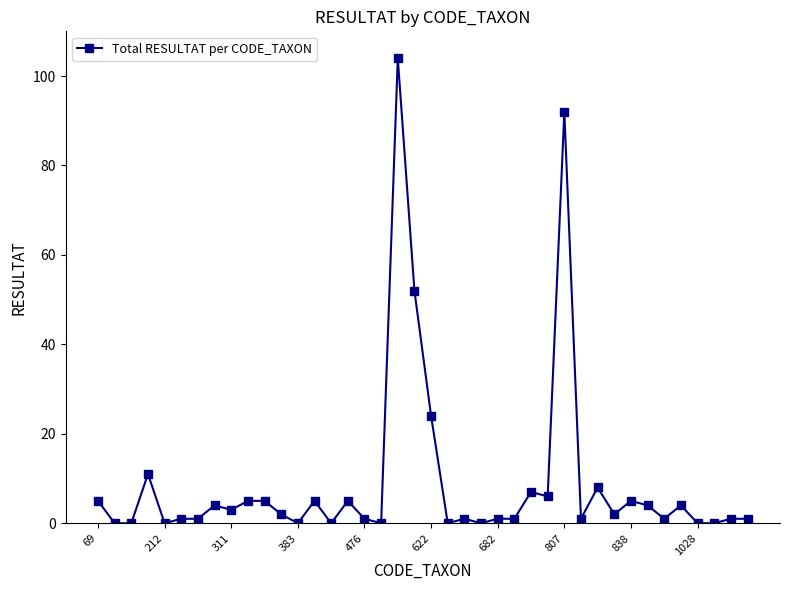

What is the difference between the maximum and second lowest values?

104